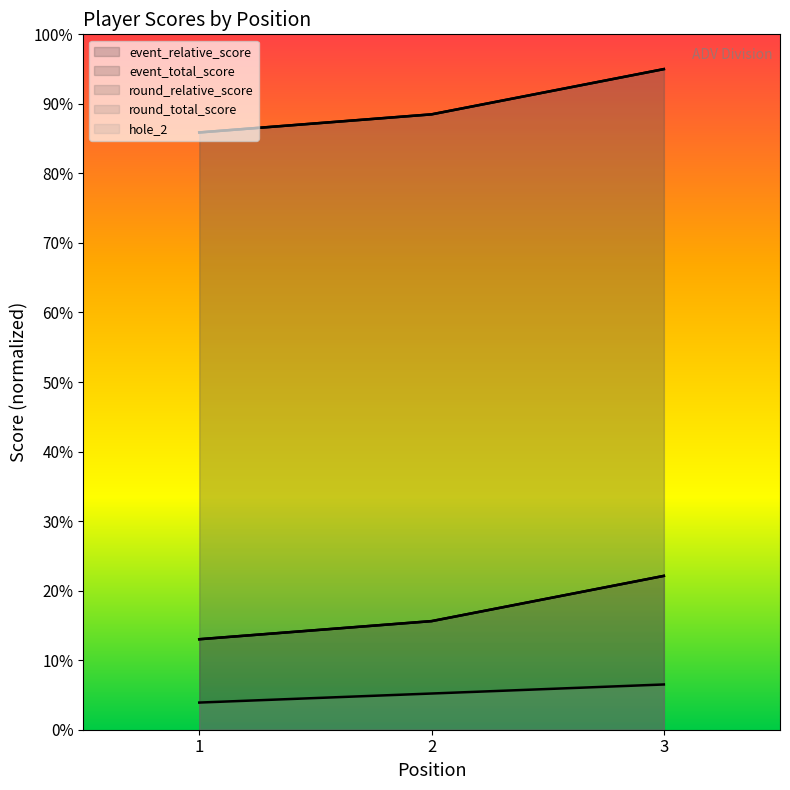

What is the sum of the hole_2 values at 3 and 1?

10.4